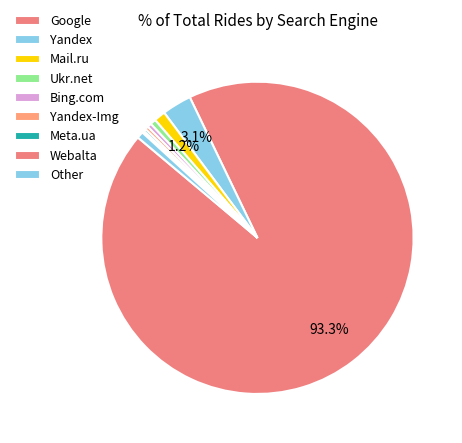

To the nearest percent, what percentage of the pie is Yandex?

3%